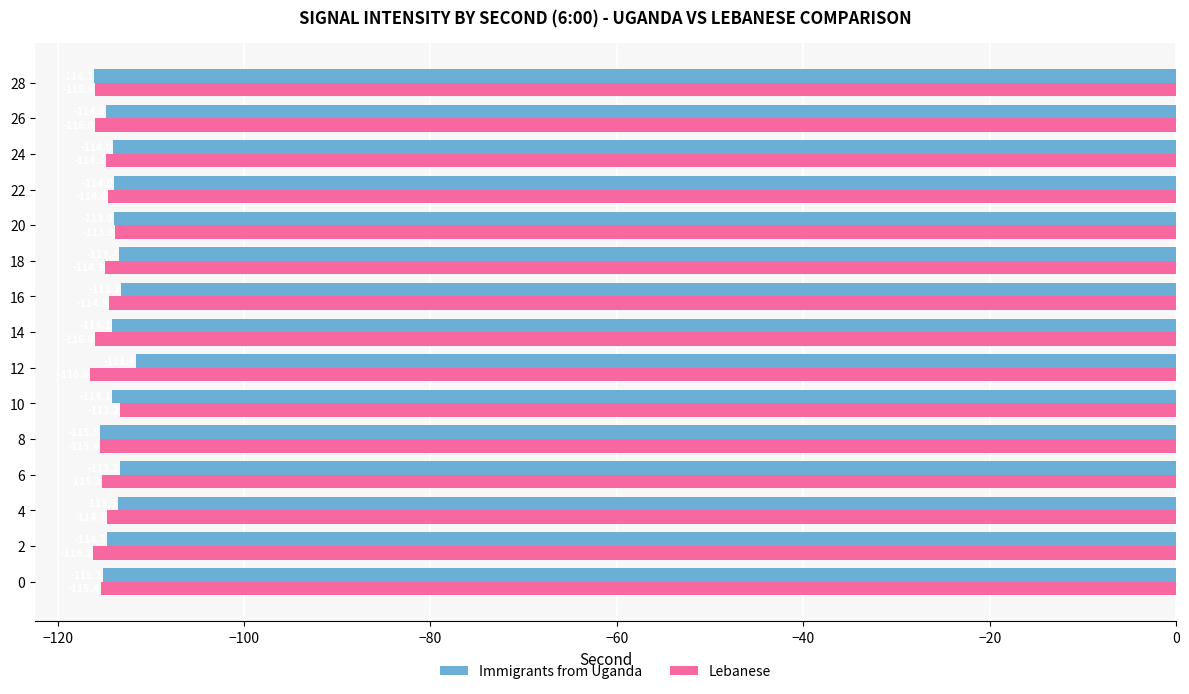

What is the difference between the second highest and minimum values in the Immigrants from Uganda series?

2.9